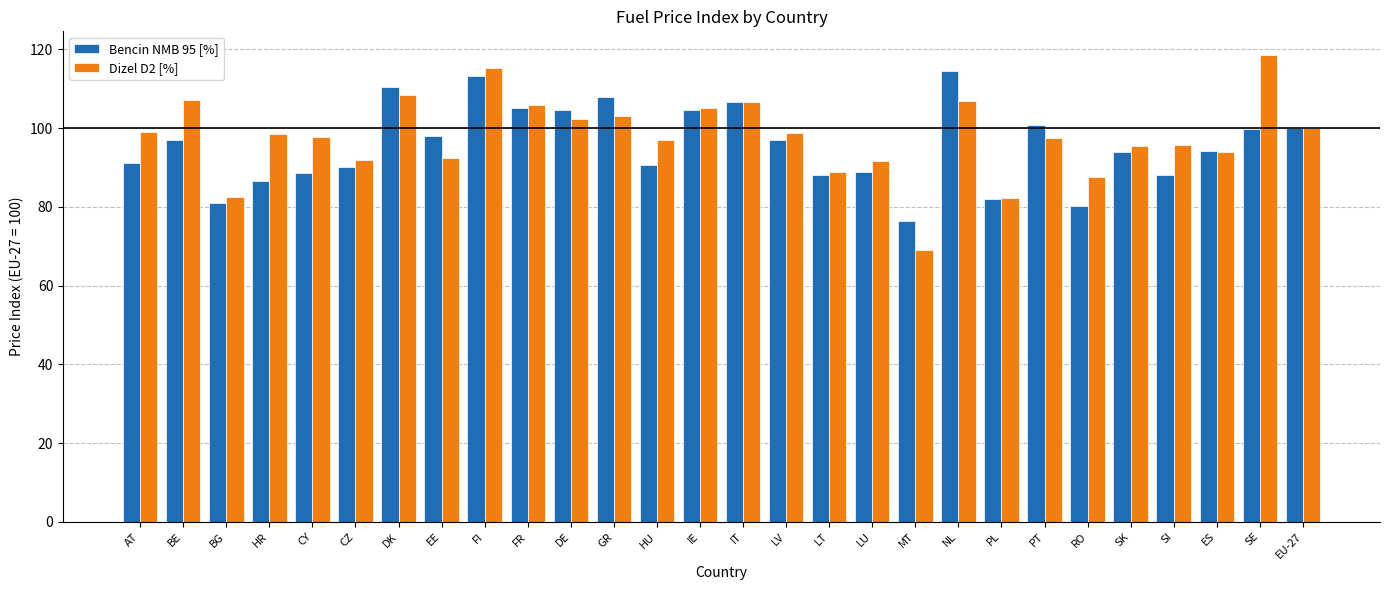

What is the highest value of the Dizel D2 [%] series?

118.7